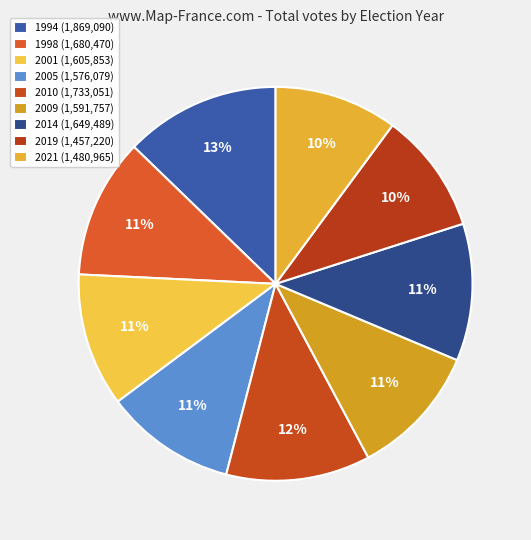

Rank the categories by value from lowest to highest.

2019, 2021, 2005, 2009, 2001, 2014, 1998, 2010, 1994